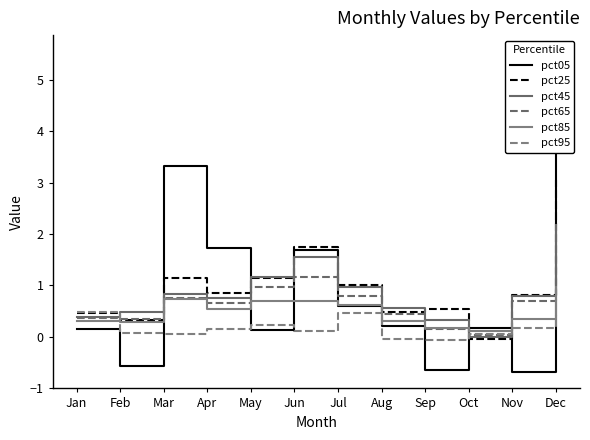

True or false: pct95 and pct25 cross at least once.

True